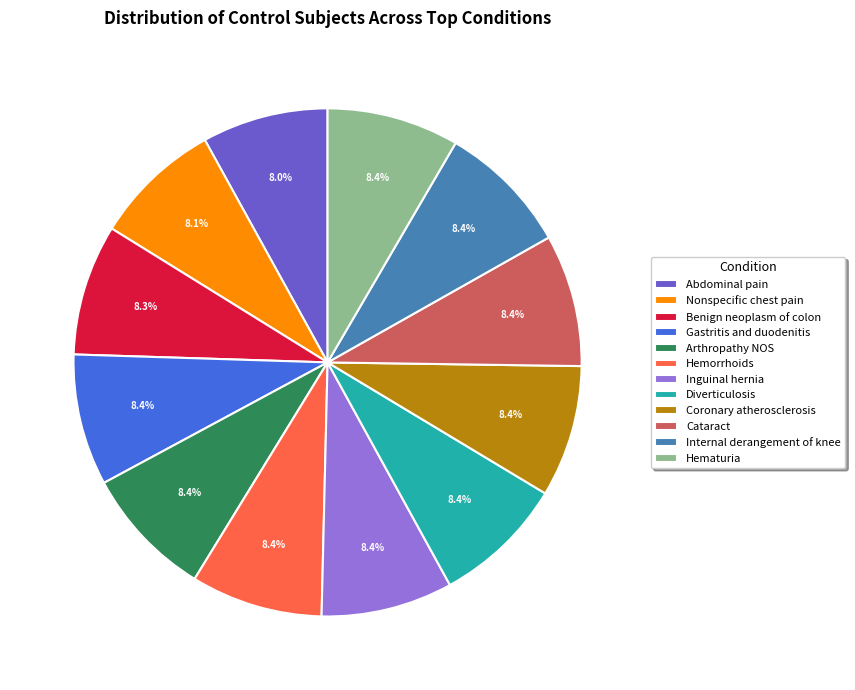

Does Hemorrhoids represent more than half of the total?

No